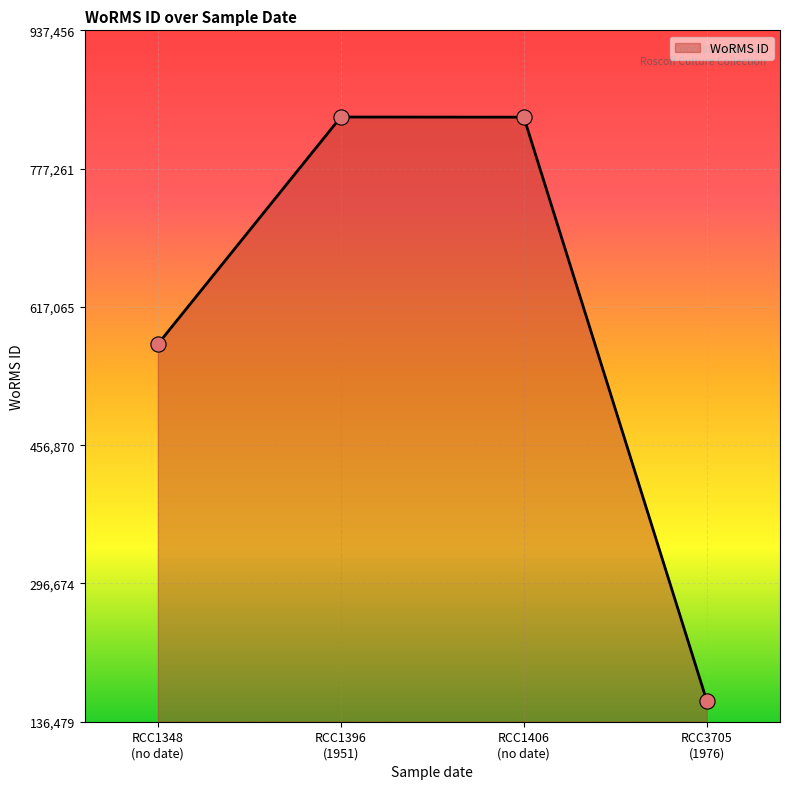

What is the maximum value shown in the chart?

837015